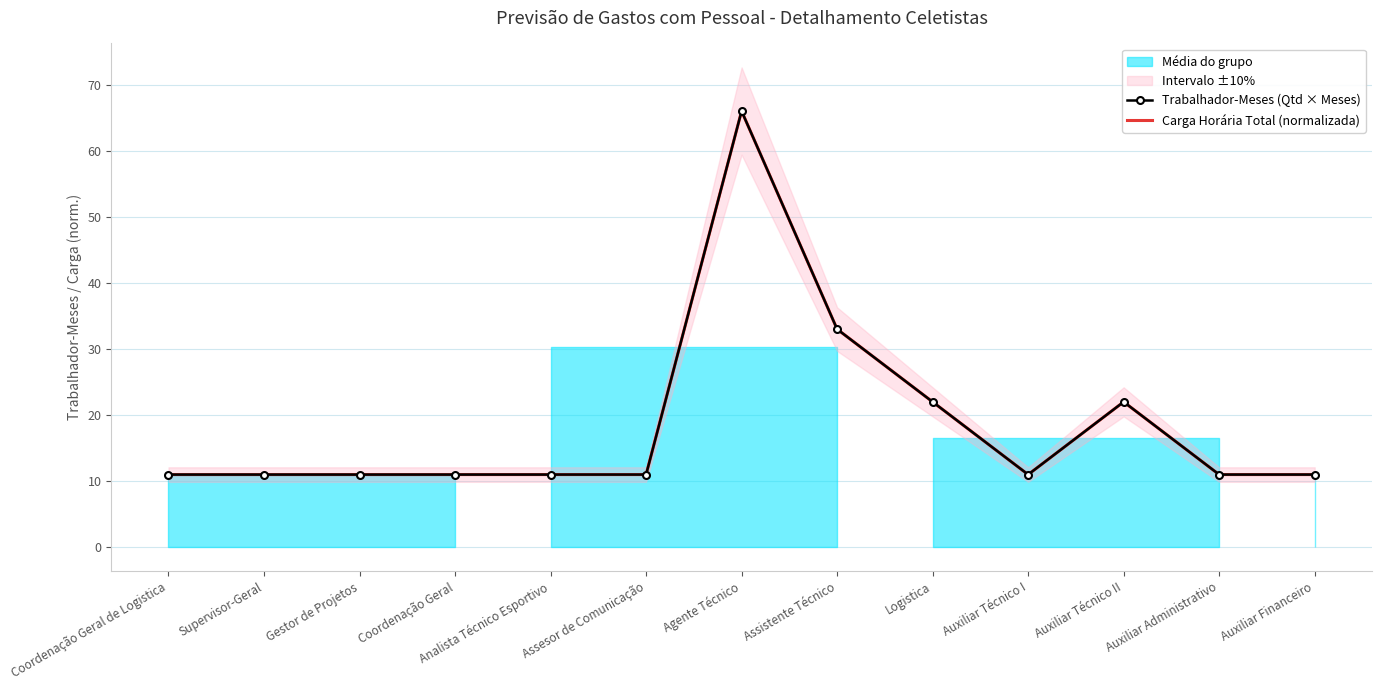

Reading left to right, transcribe all the data shown in this chart.

Trabalhador-Meses (Qtd × Meses): Coordenação Geral de Logistica=11	Supervisor-Geral=11	Gestor de Projetos=11	Coordenação Geral=11	Analista Técnico Esportivo=11	Assesor de Comunicação=11	Agente Técnico=66	Assistente Técnico=33	Logistica=22	Auxiliar Técnico I=11	Auxiliar Técnico II=22	Auxiliar Administrativo=11	Auxiliar Financeiro=11
Carga Horária Total (normalizada): Coordenação Geral de Logistica=11	Supervisor-Geral=11	Gestor de Projetos=11	Coordenação Geral=11	Analista Técnico Esportivo=11	Assesor de Comunicação=11	Agente Técnico=66	Assistente Técnico=33	Logistica=22	Auxiliar Técnico I=11	Auxiliar Técnico II=22	Auxiliar Administrativo=11	Auxiliar Financeiro=11